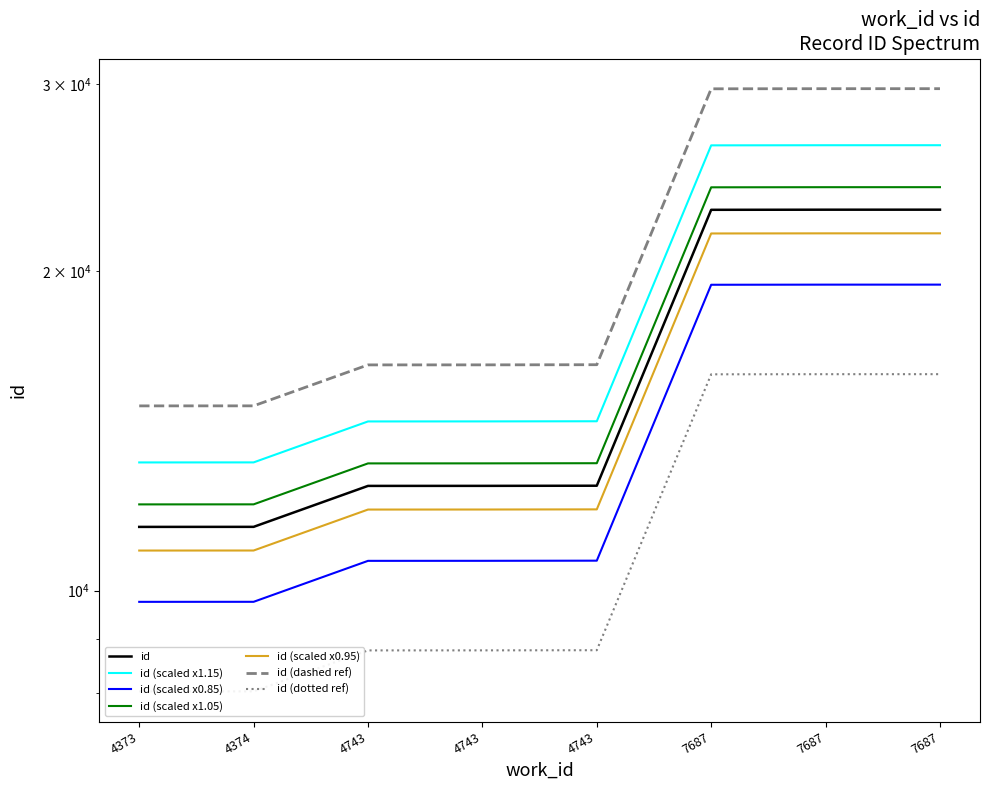

Count the number of categories in the chart.

8